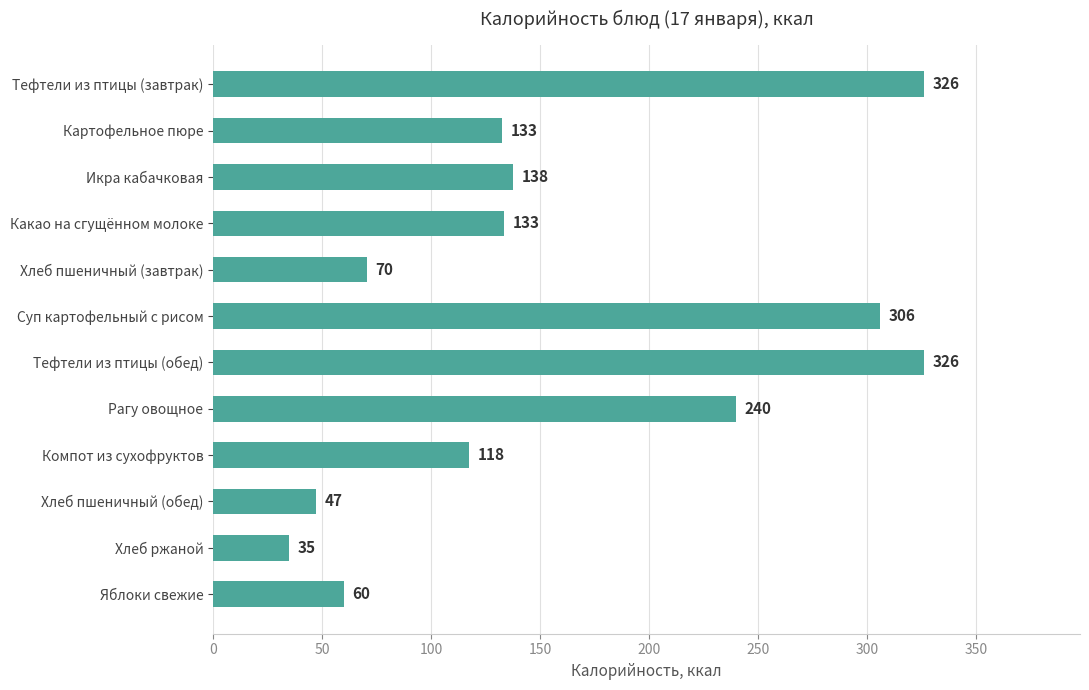

What is the value of the 5th bar from the top?

70.5